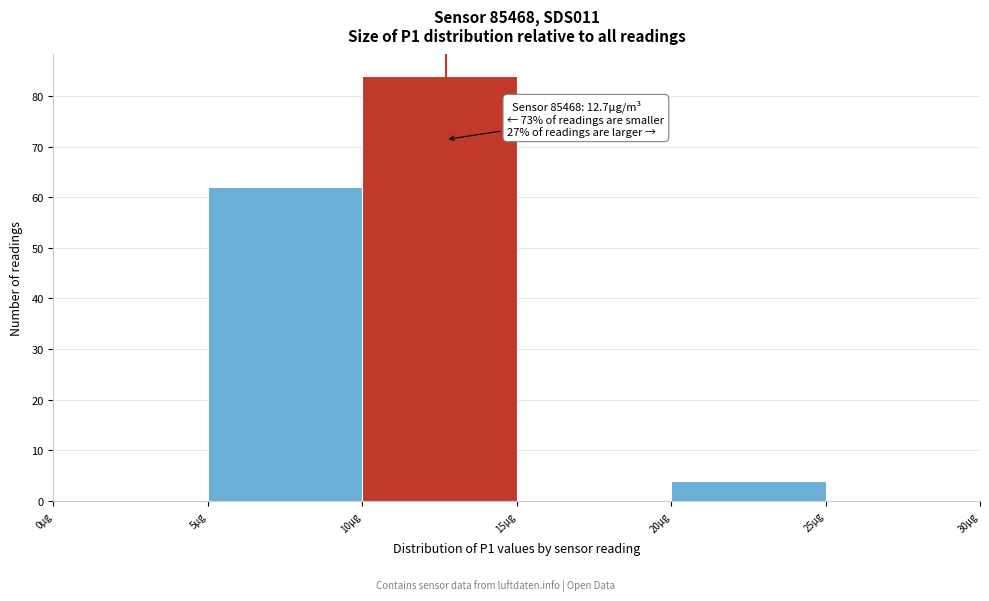

Over which range of the x-axis is the bar tallest?

10 to 15